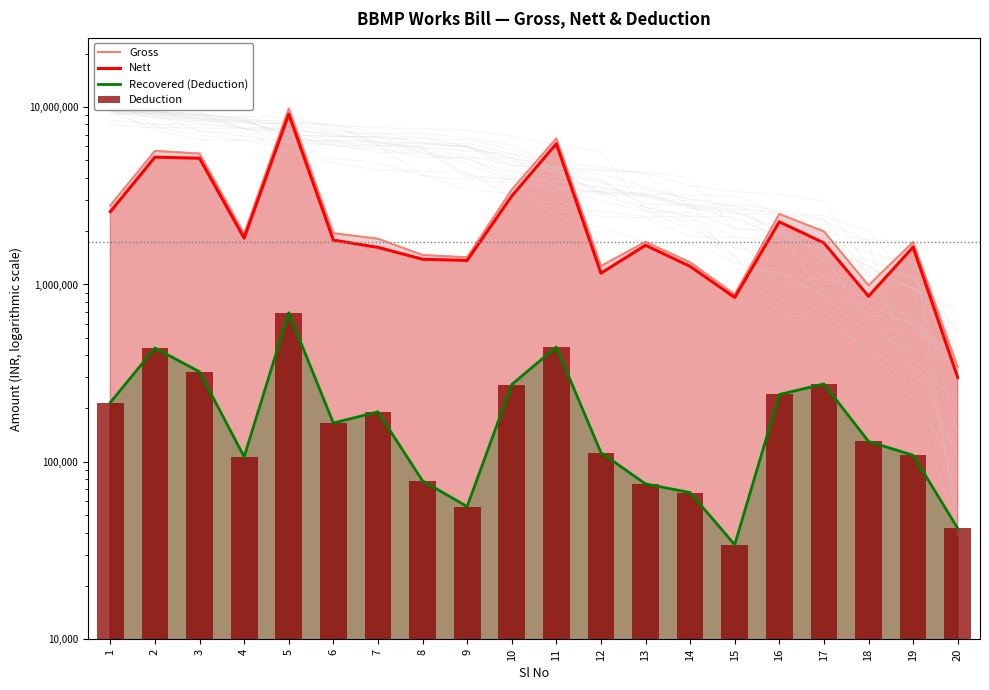

What is the total value across all series at 16?

5231402